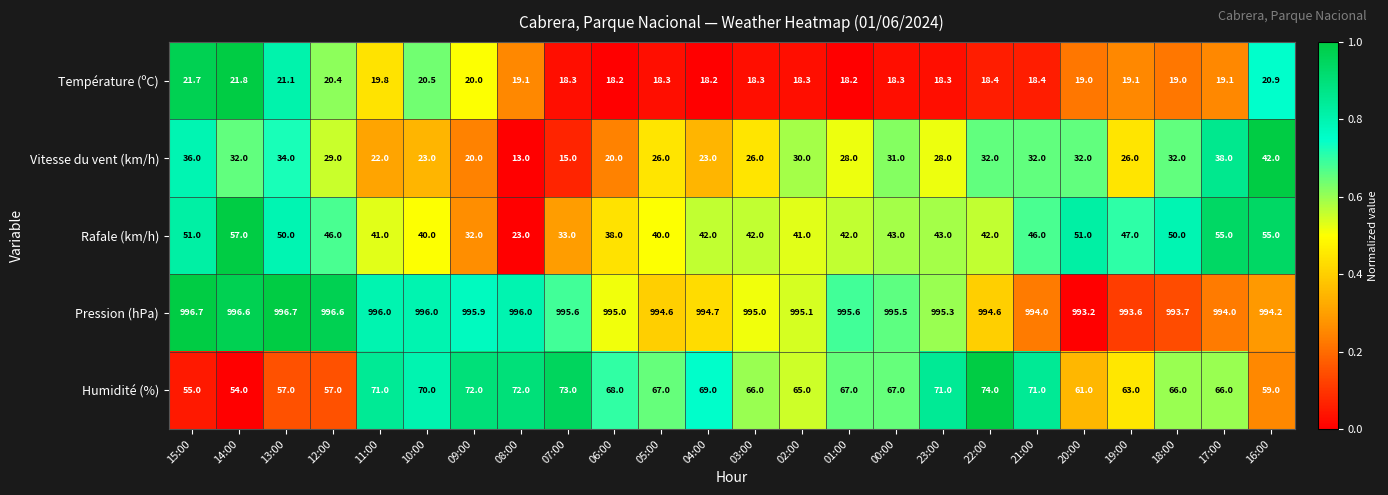

What is the sum of the Rafale (km/h) values at 17:00 and 06:00?

93.0